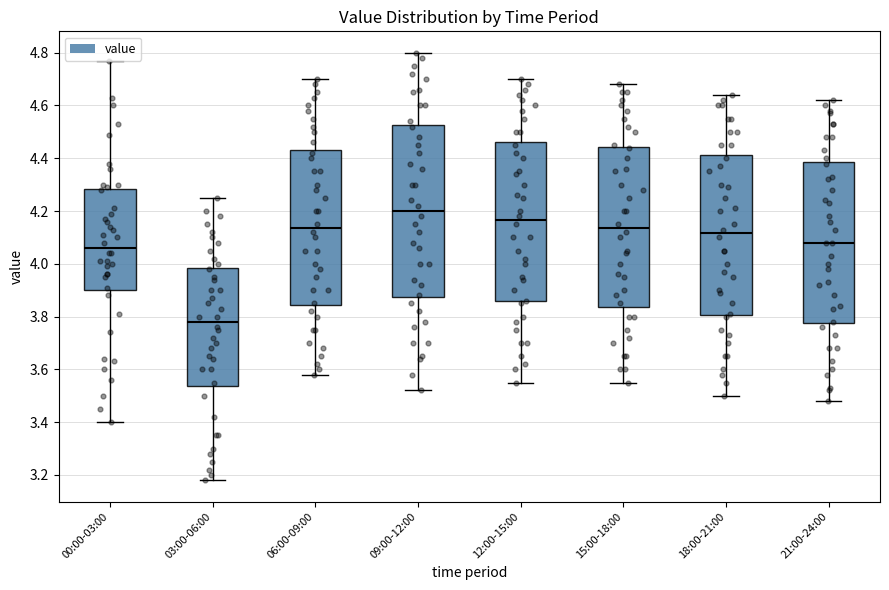

Reading left to right, transcribe this box plot: for each box, give where its median line is, the range the box spans, and where its two whiskers end, as read against the y-axis. The values are not printed on the chart, so give them approximately, as read against the axis.

00:00-03:00: median 4.06, box 3.90 to 4.28, whiskers 3.40 to 4.78
03:00-06:00: median 3.78, box 3.54 to 3.98, whiskers 3.18 to 4.26
06:00-09:00: median 4.14, box 3.84 to 4.44, whiskers 3.58 to 4.70
09:00-12:00: median 4.20, box 3.88 to 4.52, whiskers 3.52 to 4.80
12:00-15:00: median 4.16, box 3.86 to 4.46, whiskers 3.56 to 4.70
15:00-18:00: median 4.14, box 3.84 to 4.44, whiskers 3.56 to 4.68
18:00-21:00: median 4.12, box 3.80 to 4.42, whiskers 3.50 to 4.64
21:00-24:00: median 4.08, box 3.78 to 4.38, whiskers 3.48 to 4.62